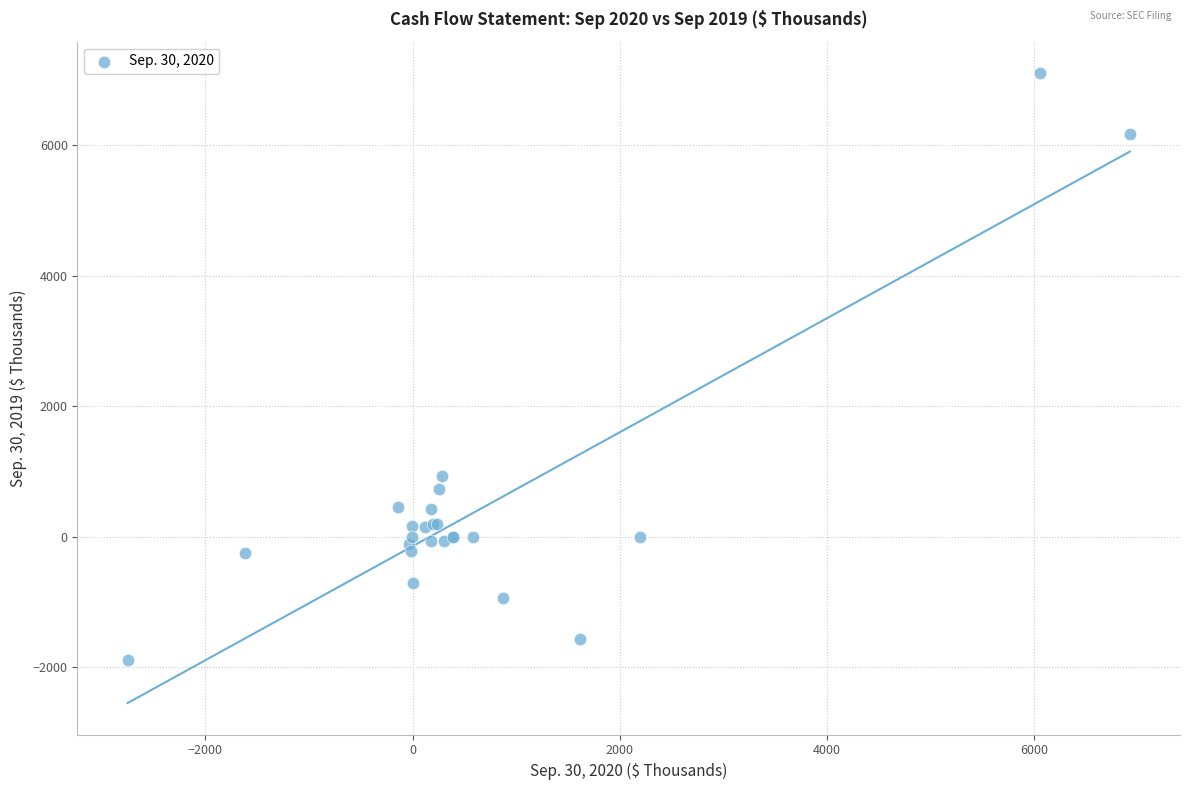

What Y value in the scatter plot is closest to 2605?

925